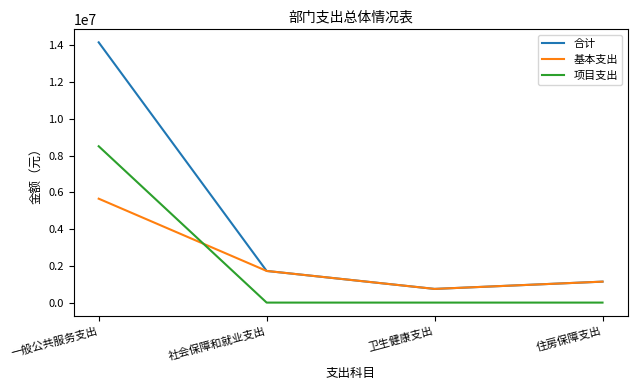

True or false: 项目支出 and 合计 intersect in this chart.

False